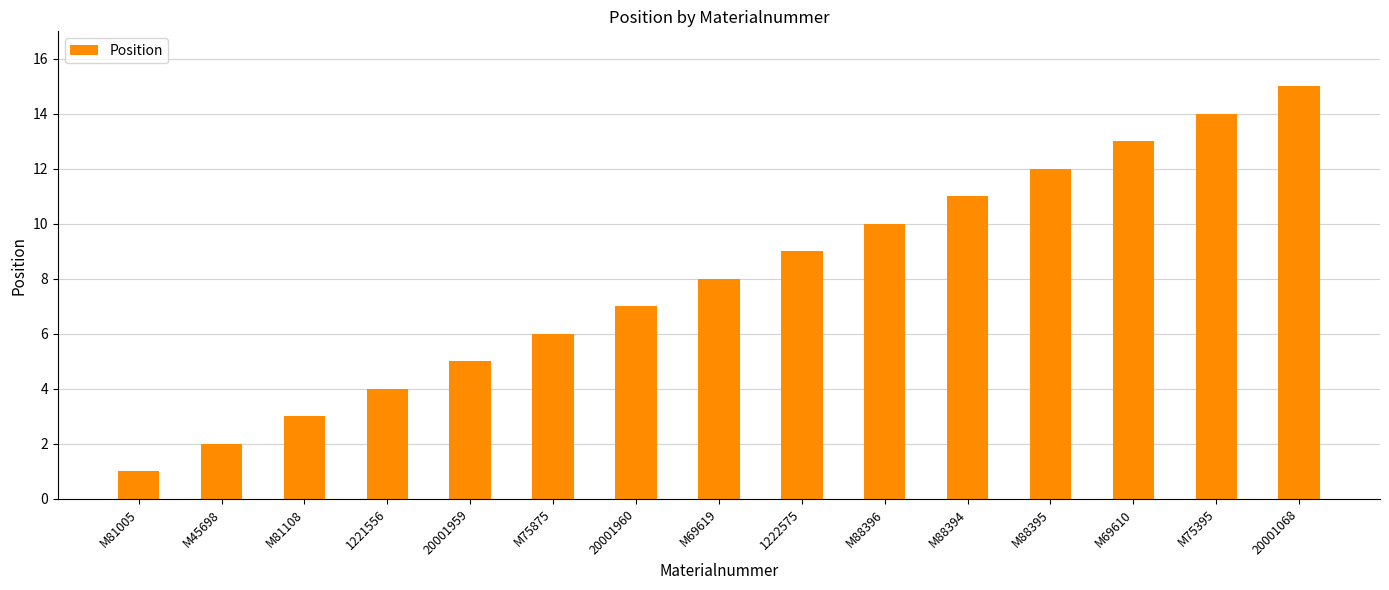

What is the sum of the values at M45698 and M88395?

14